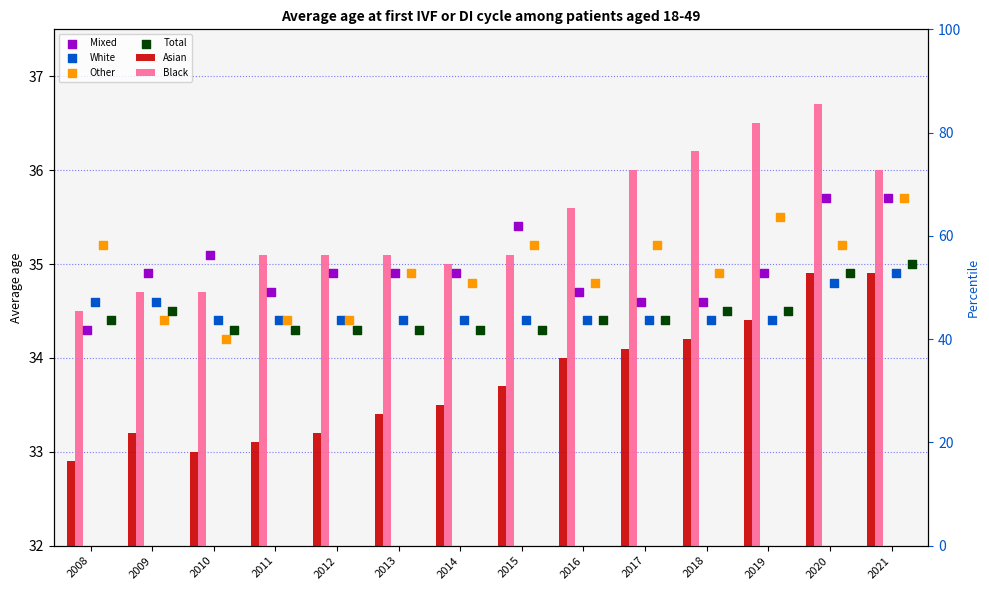

Is the value of Asian at 2014 greater than the value of White at 2017?

No